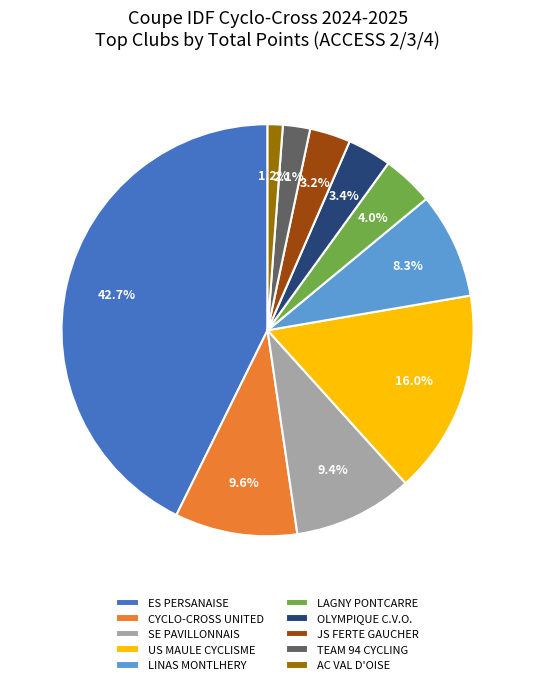

Combined, what portion of the pie is JS FERTE GAUCHER and LINAS MONTLHERY?

11.5%